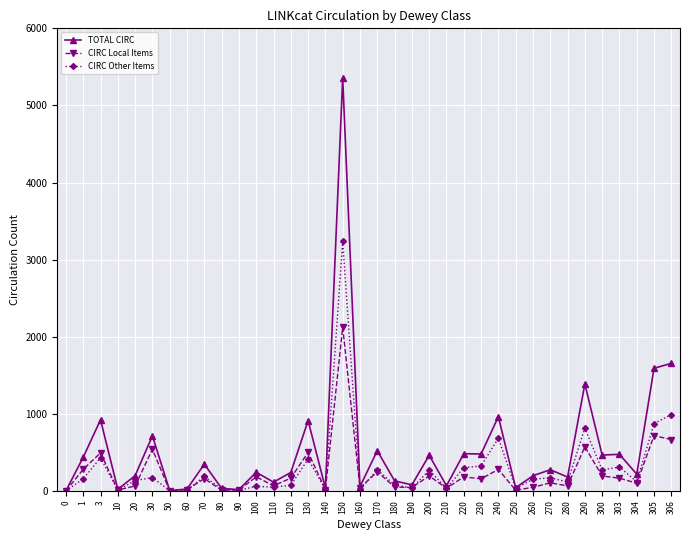

What are all the series names shown in the legend?

TOTAL CIRC, CIRC Local Items, CIRC Other Items